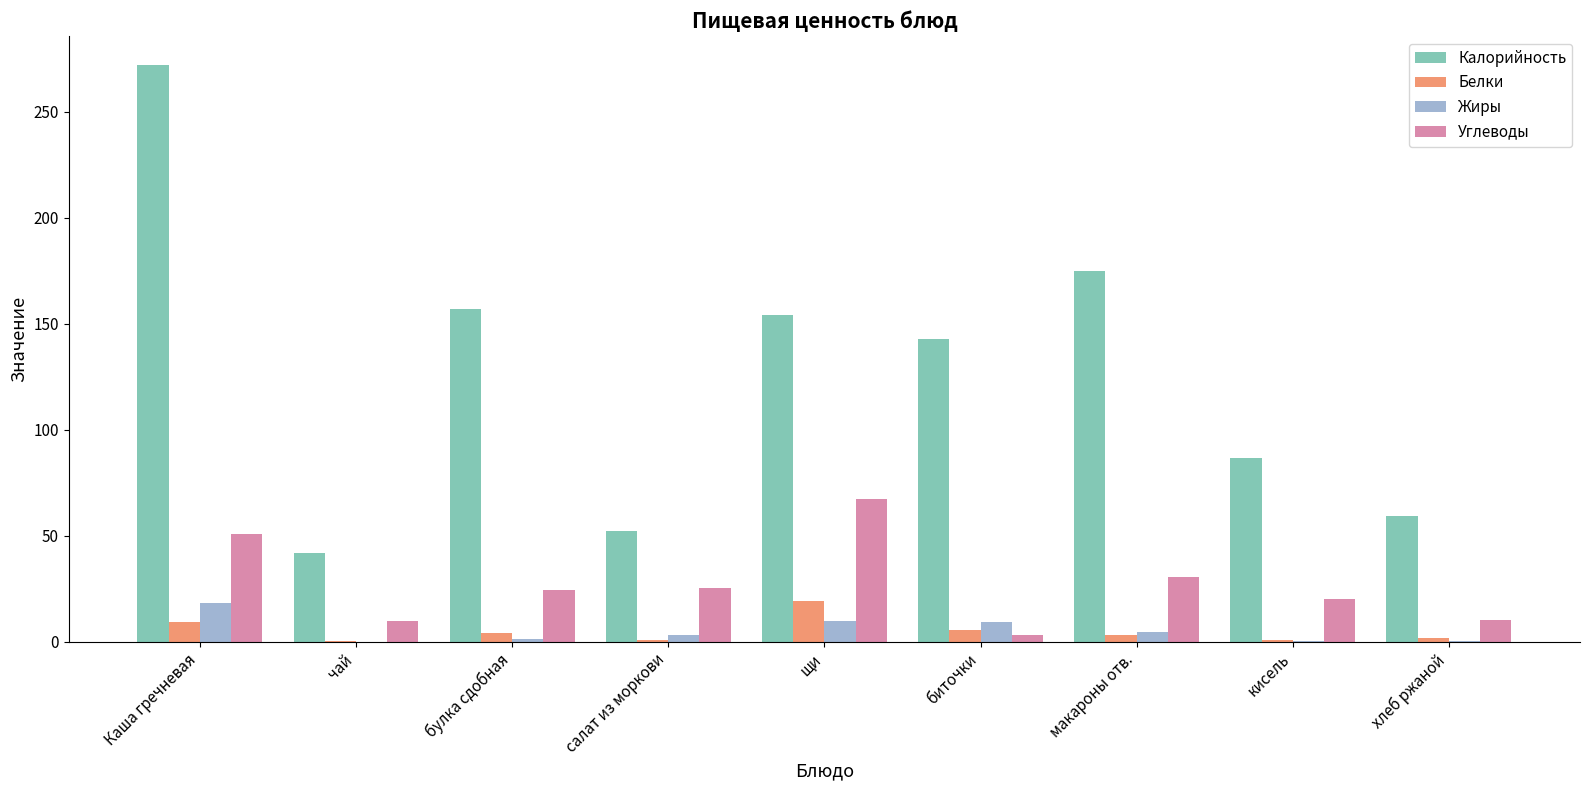

How many distinct data groups are displayed?

4